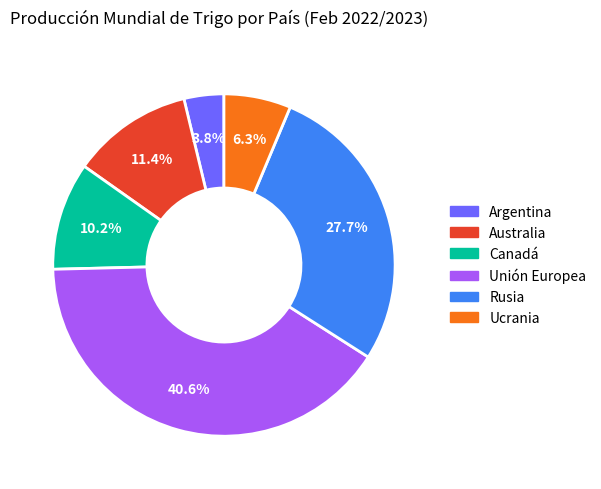

Is Unión Europea the majority of the pie?

No